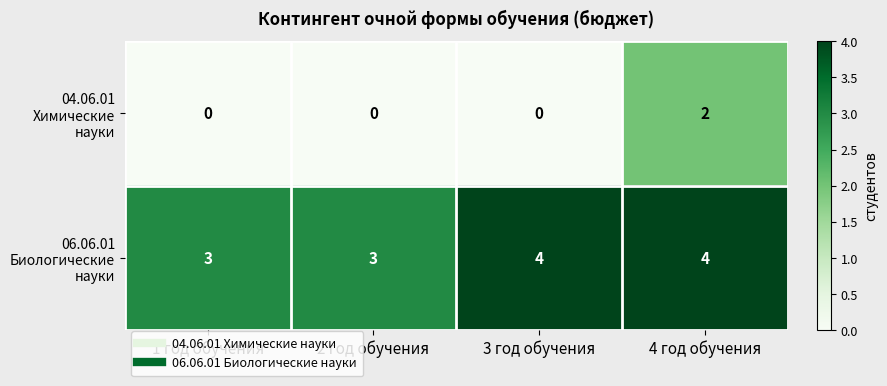

At which category is the sum across all series the highest?

4 год обучения